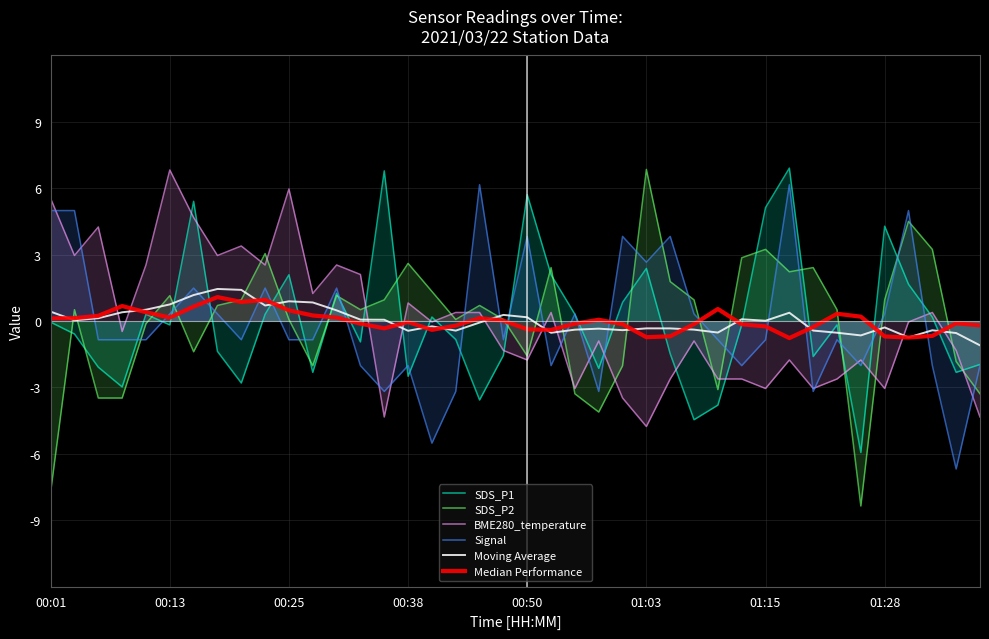

What are all the series names shown in the legend?

SDS_P1, SDS_P2, BME280_temperature, Signal, Moving Average, Median Performance